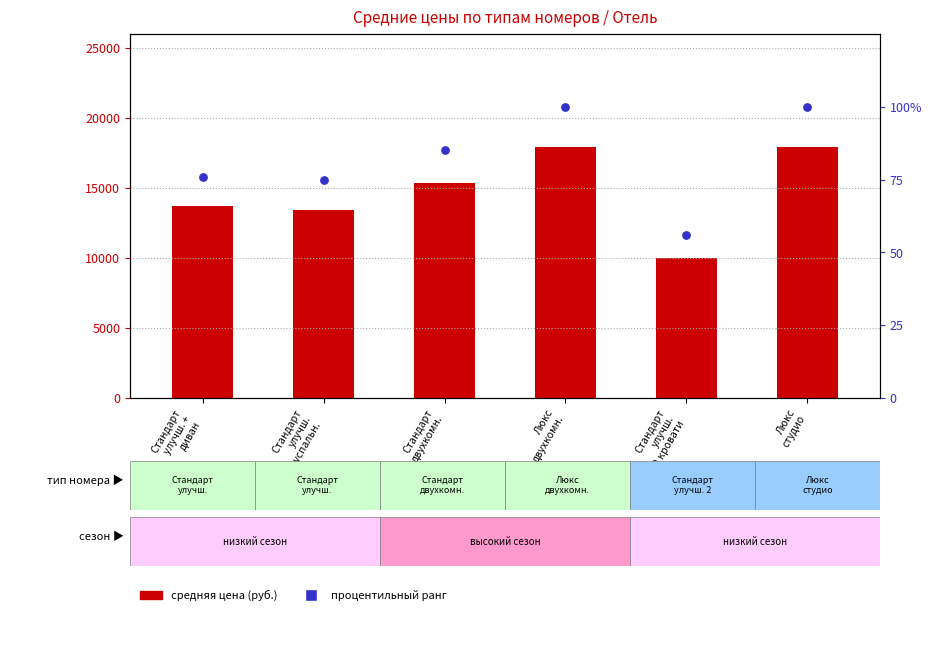

What are all the series names shown in the legend?

avg price (RUB), percentile rank